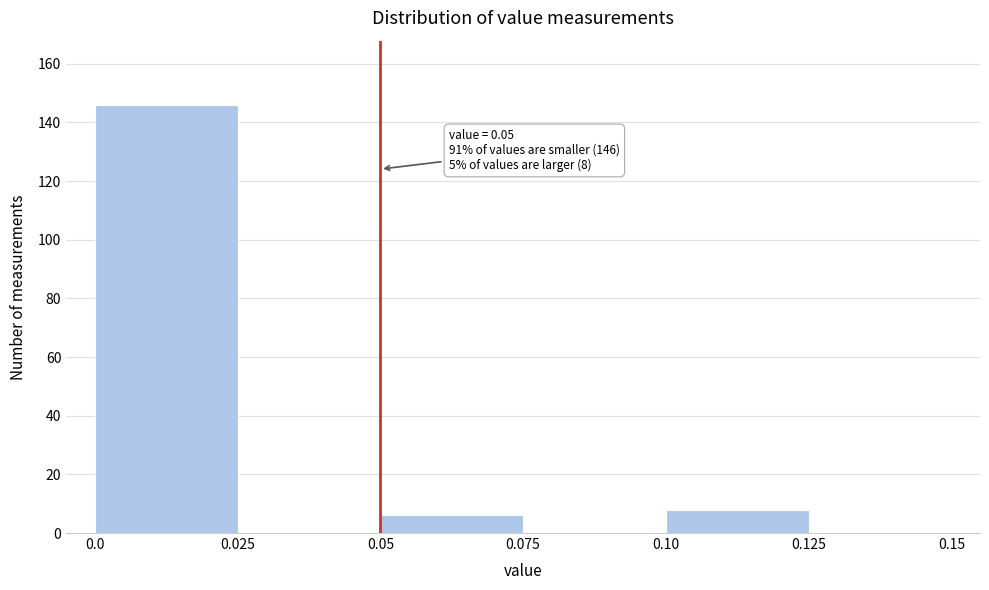

Which range on the x-axis has the tallest bar?

0.0 to 0.025